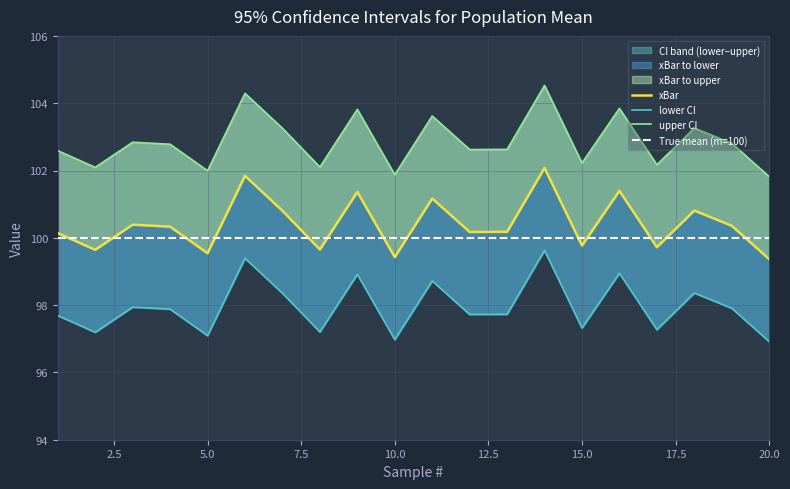

How many interior local valleys does the xBar series have?

7